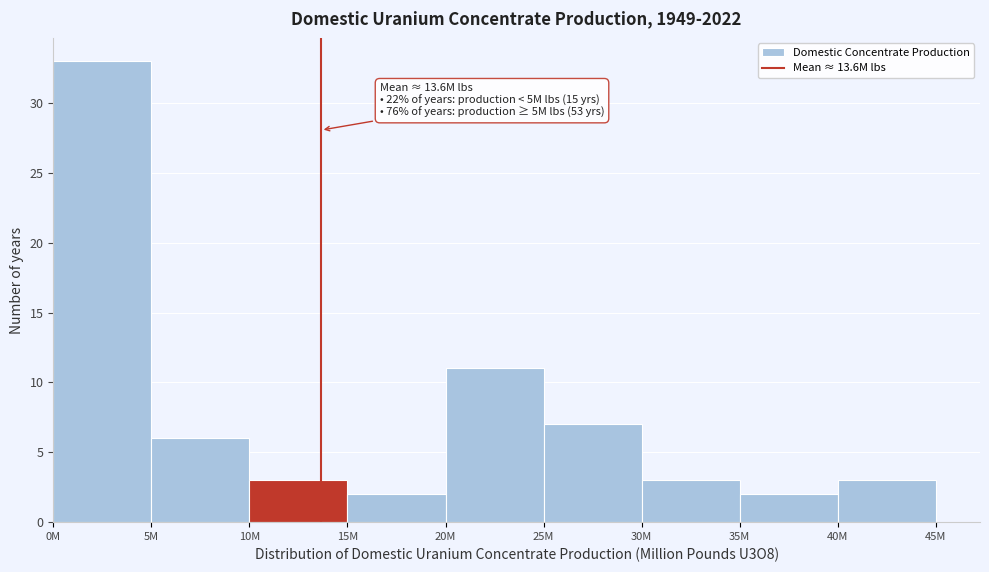

Reading left to right, what are all the values shown in this chart?

0M=33	5M=6	10M=3	15M=2	20M=11	25M=7	30M=3	35M=2	40M=3